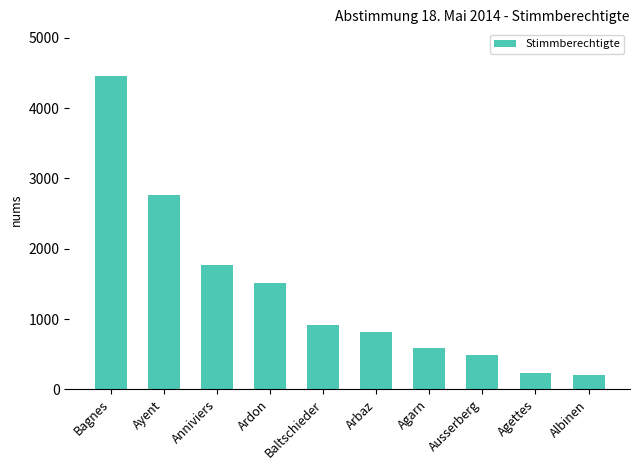

How many distinct data groups are displayed?

1